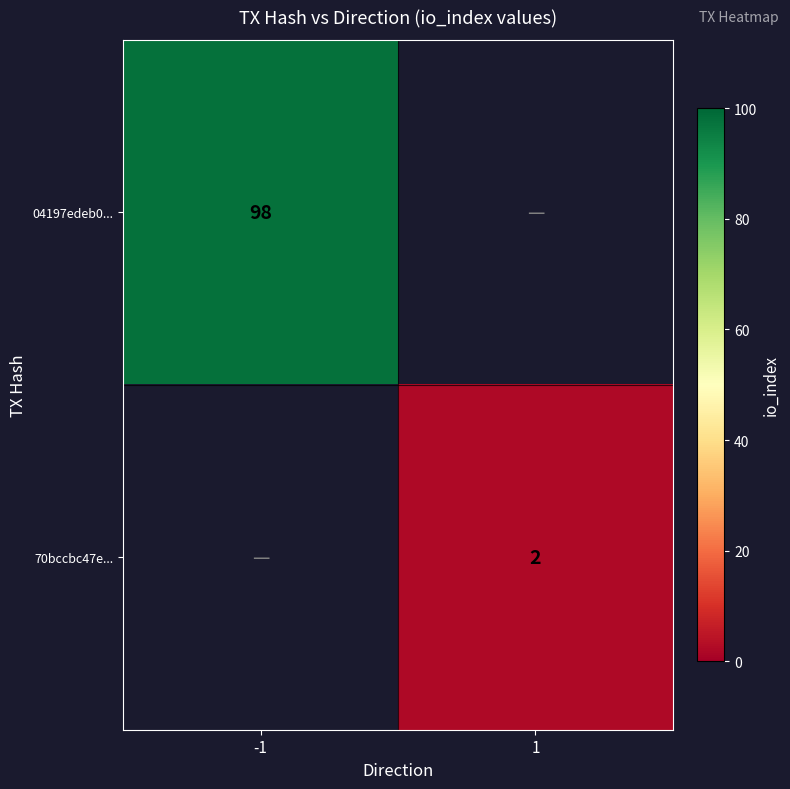

True or false: 70bccbc47e... has a value of 1 at 1.

False